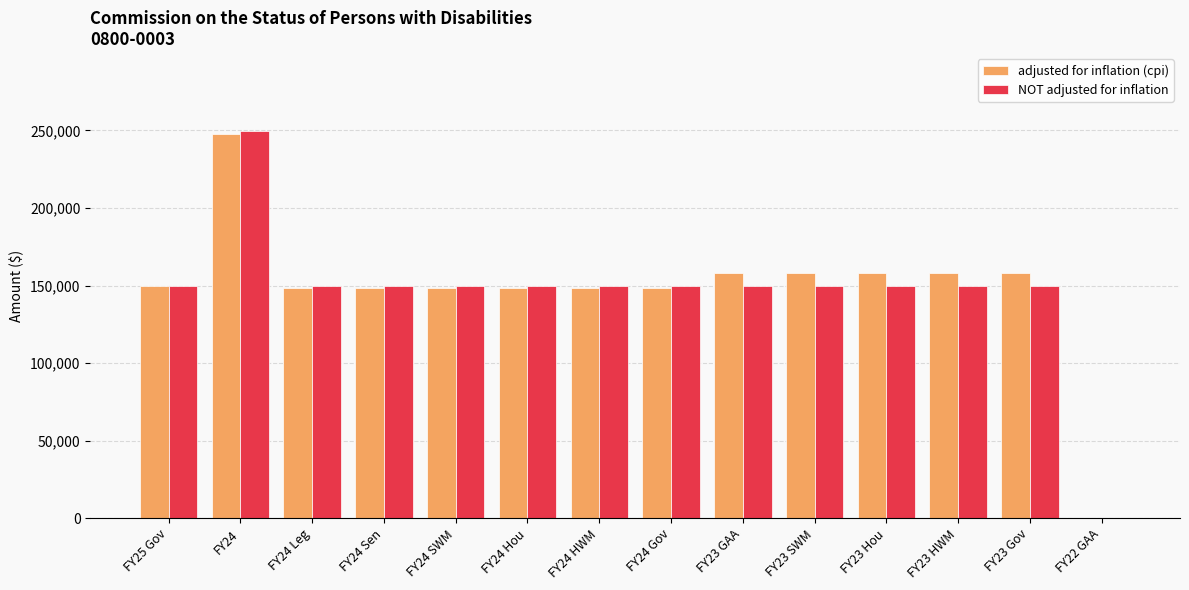

What are all the series names shown in the legend?

adjusted for inflation (cpi), NOT adjusted for inflation